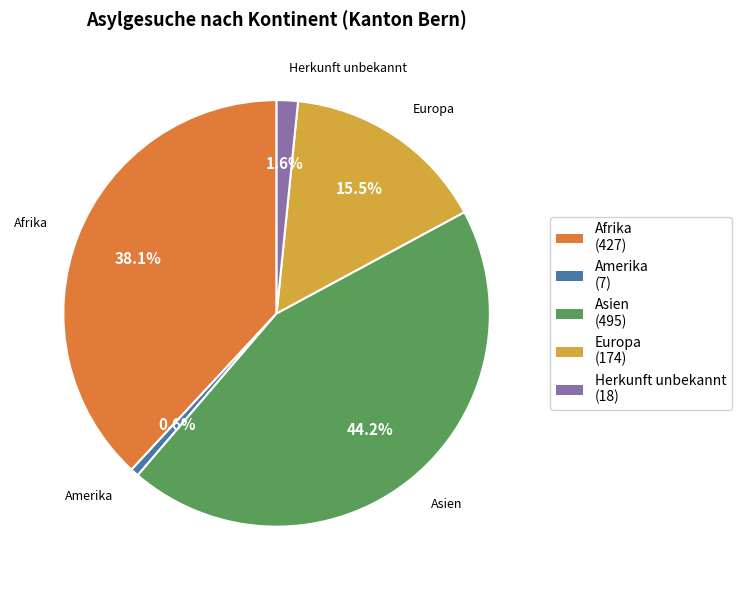

To the nearest percent, what is the difference between the largest and smallest slice percentages?

44%